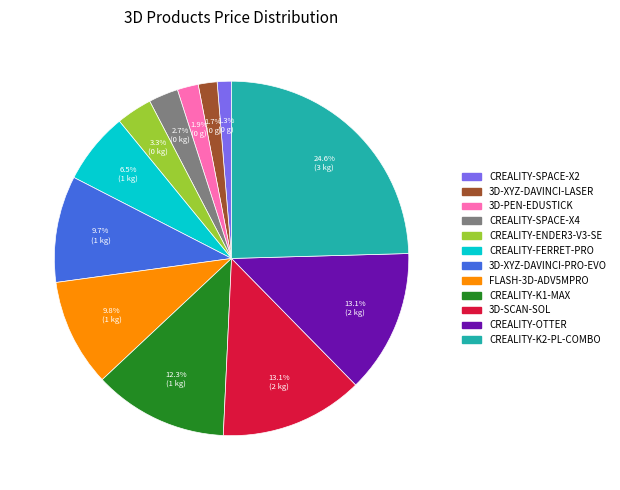

To the nearest percent, what percentage of the pie is CREALITY-OTTER?

13%